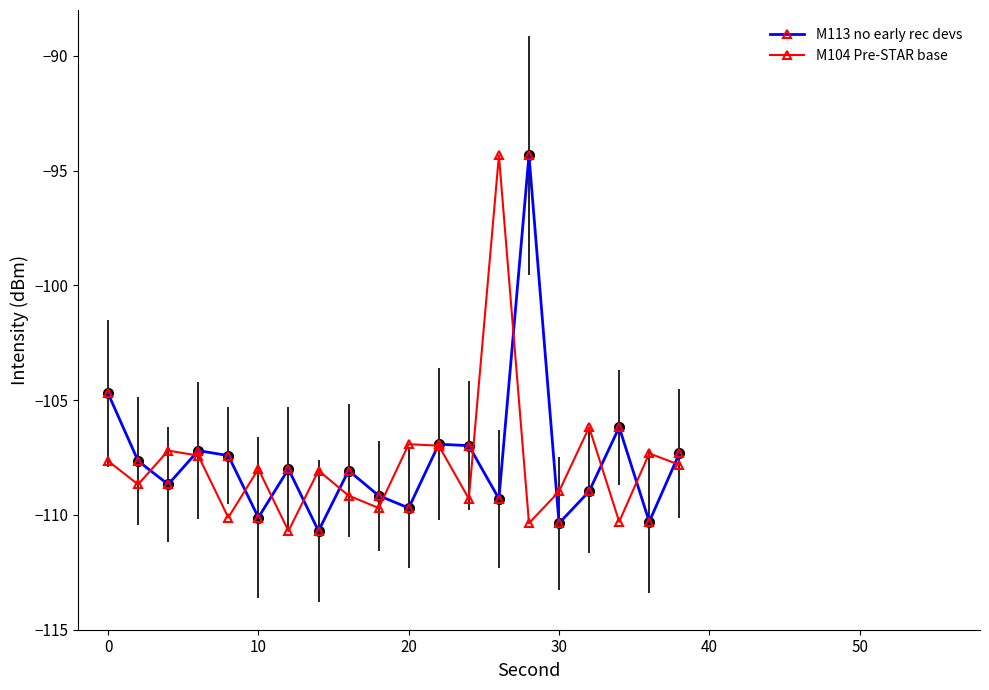

What is the value of the M104 Pre-STAR base point at the 11th from the left?

-106.9